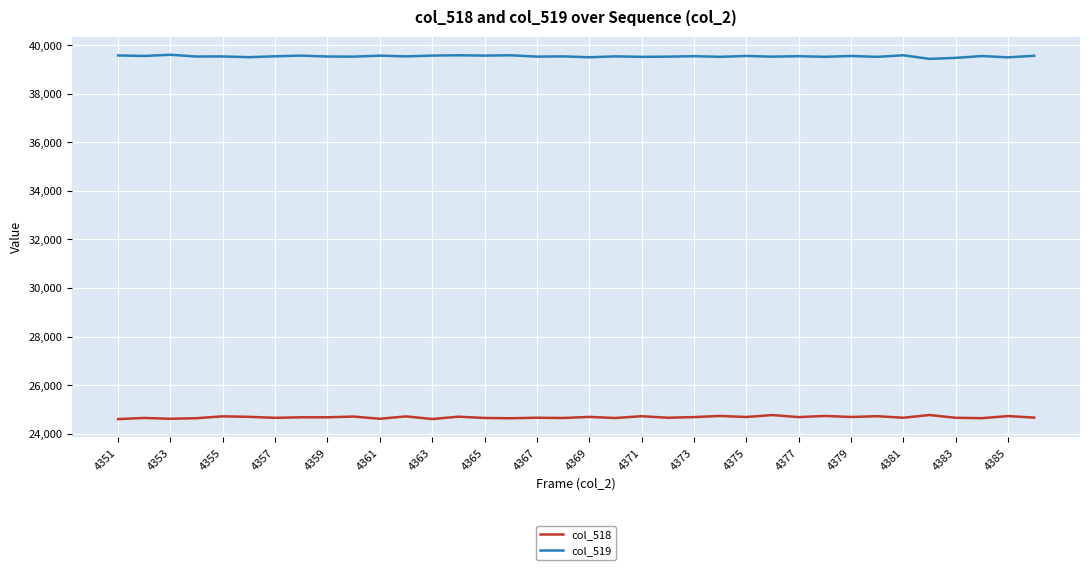

True or false: col_518 and col_519 cross at least once.

False